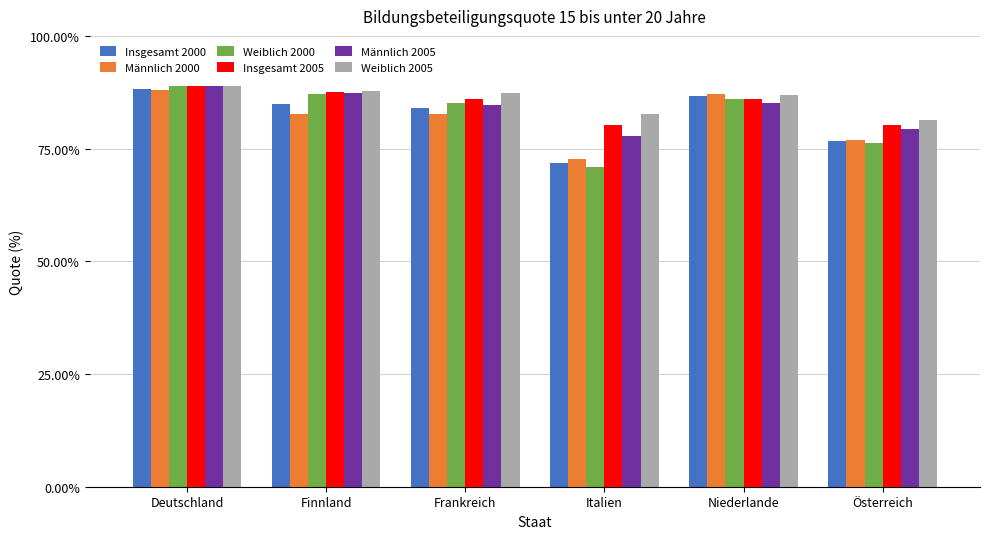

The value of Insgesamt 2000 at Niederlande is 57.2. True or false?

False